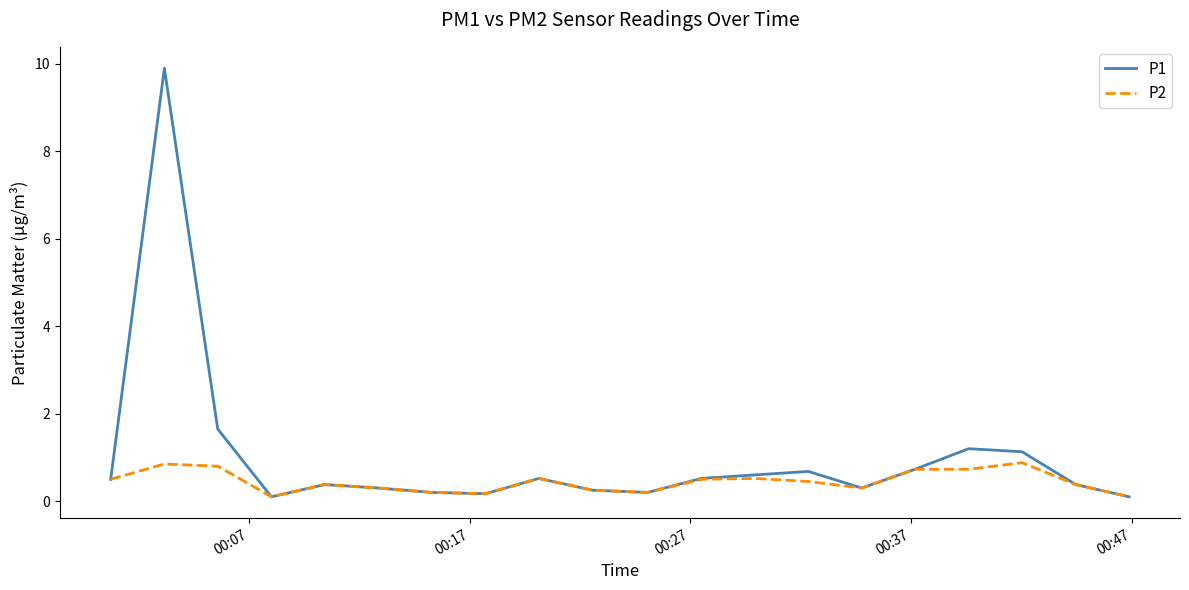

Count the number of data series in this chart.

2